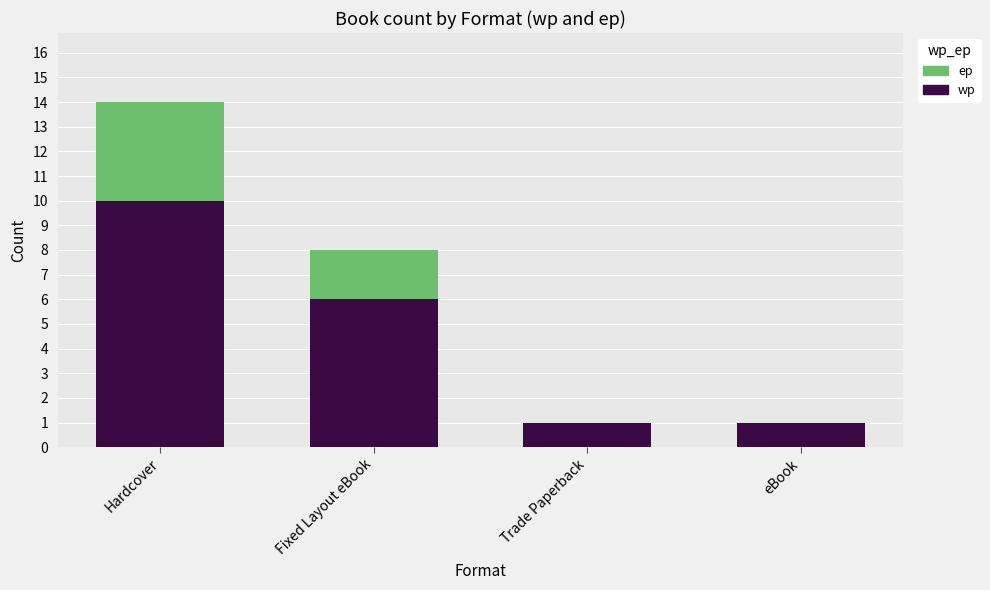

True or false: wp has a value of 10 at Hardcover.

True